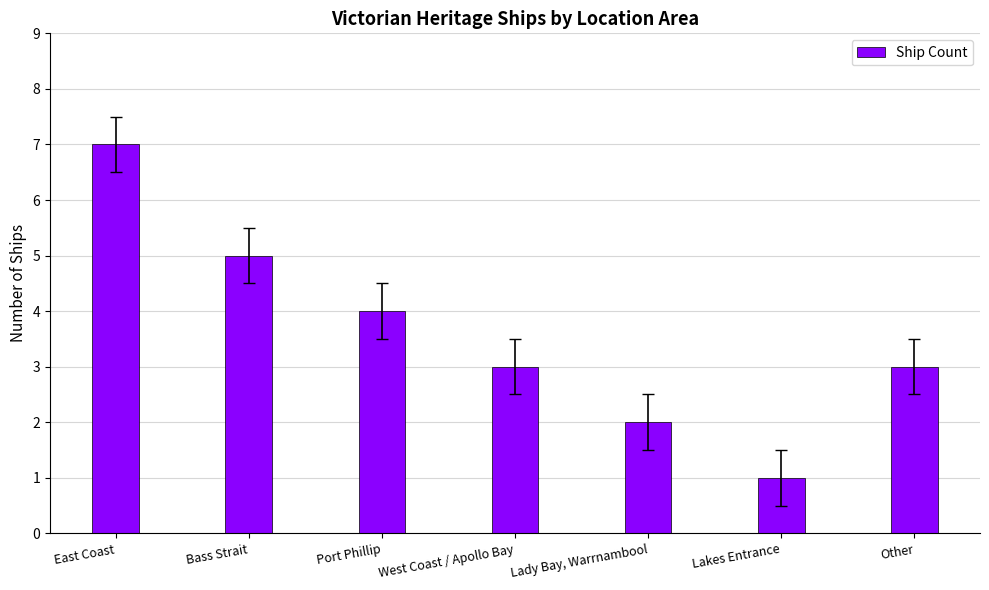

What is the value of the 2nd bar from the left?

5